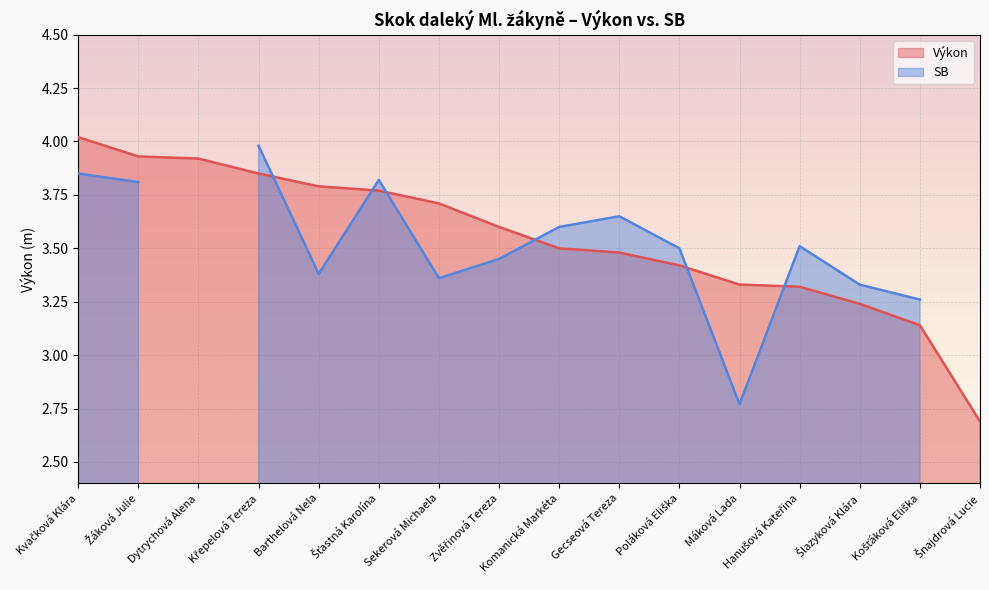

Rank the categories by value from highest to lowest.

Kvačková Klára, Žáková Julie, Dytrychová Alena, Křepelová Tereza, Barthelová Nela, Šťastná Karolína, Sekerová Michaela, Zvěřinová Tereza, Komanická Markéta, Gecseová Tereza, Poláková Eliška, Máková Lada, Hanušová Kateřina, Šlazyková Klára, Košťáková Eliška, Šnajdrová Lucie